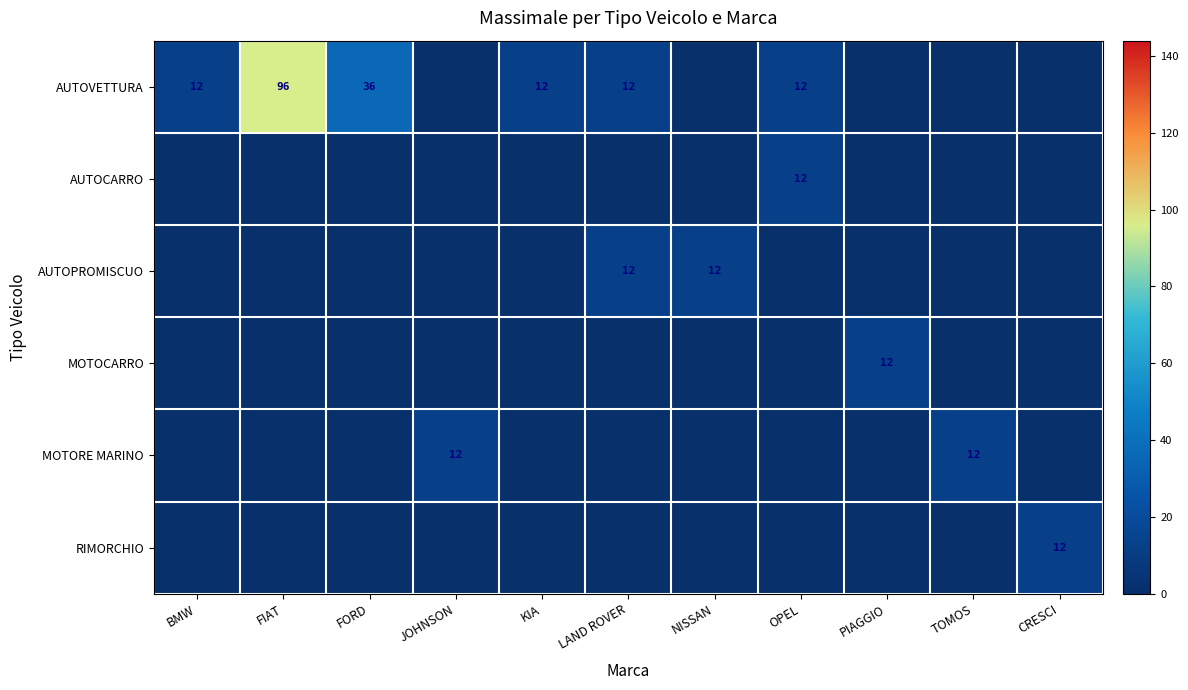

Is it true that AUTOVETTURA equals 96 at FIAT?

True